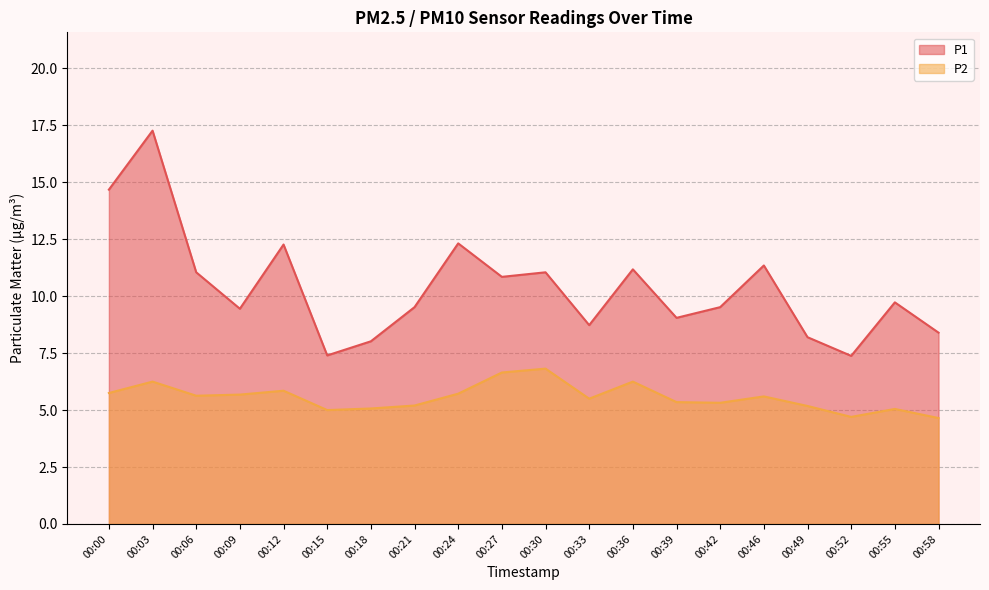

At which label does P1 first exceed 9?

00:00